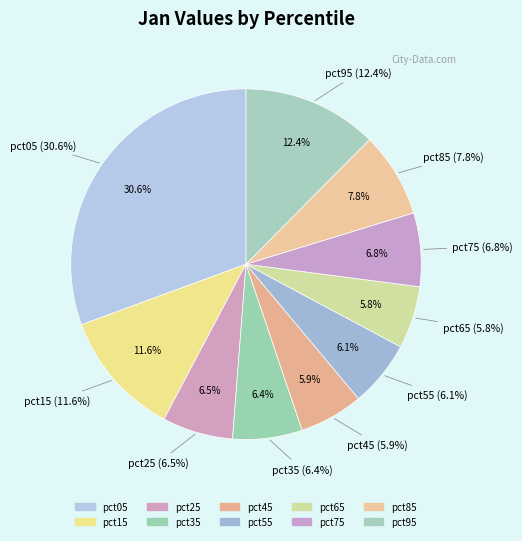

What portion of the pie excludes pct05?

69.4%